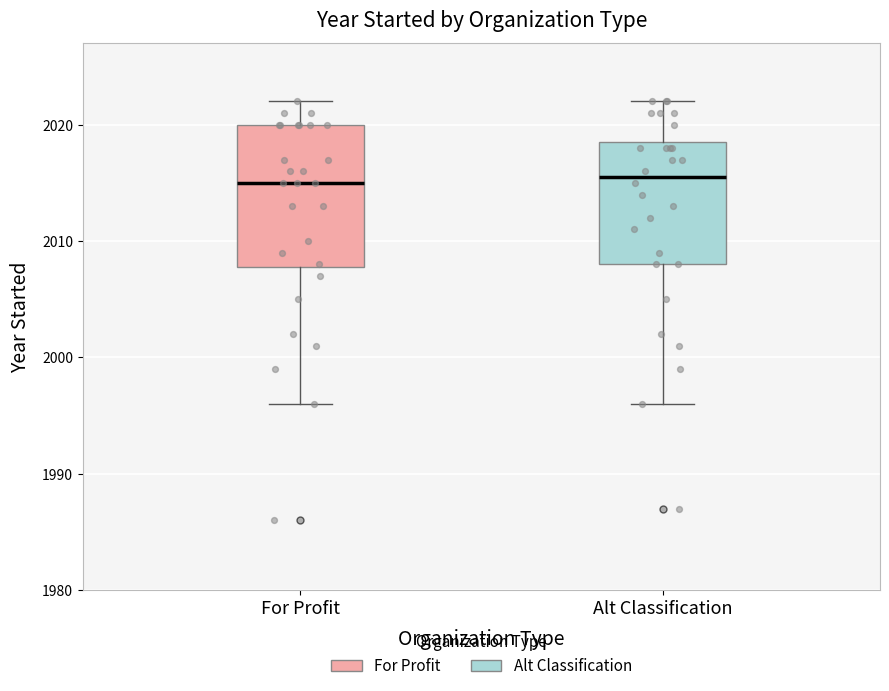

Reading left to right, transcribe this box plot: for each box, give where its median line is, the range the box spans, and where its two whiskers end, as read against the y-axis. The values are not printed on the chart, so give them approximately, as read against the axis.

For Profit: median 2015, box 2008 to 2020, whiskers 1996 to 2022
Alt Classification: median 2016, box 2008 to 2019, whiskers 1996 to 2022